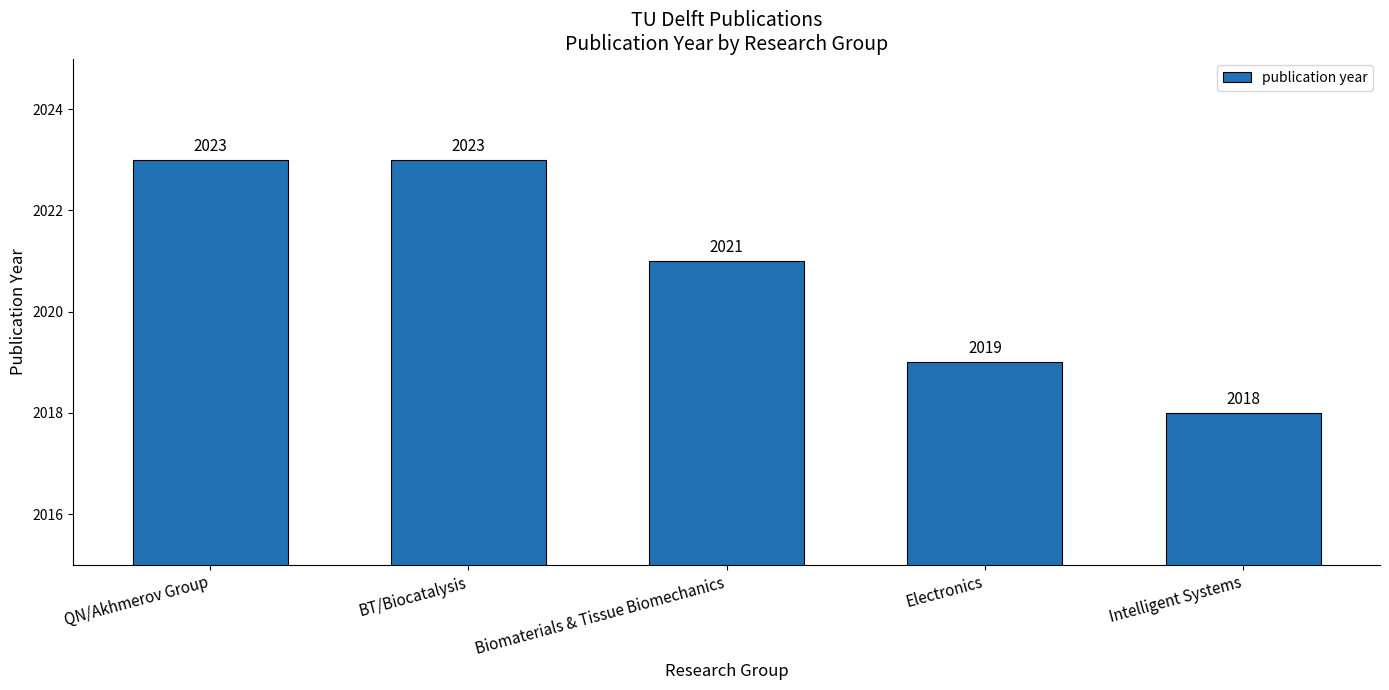

What is the approximate value at Intelligent Systems?

2018